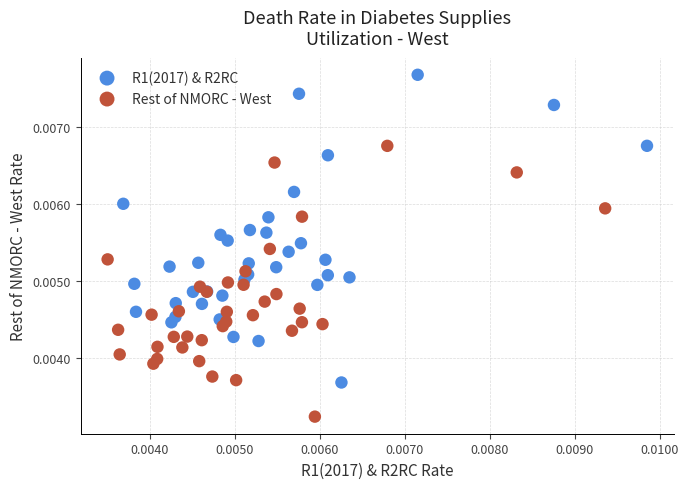

Which series contains the lowest Y value?

Rest of NMORC - West